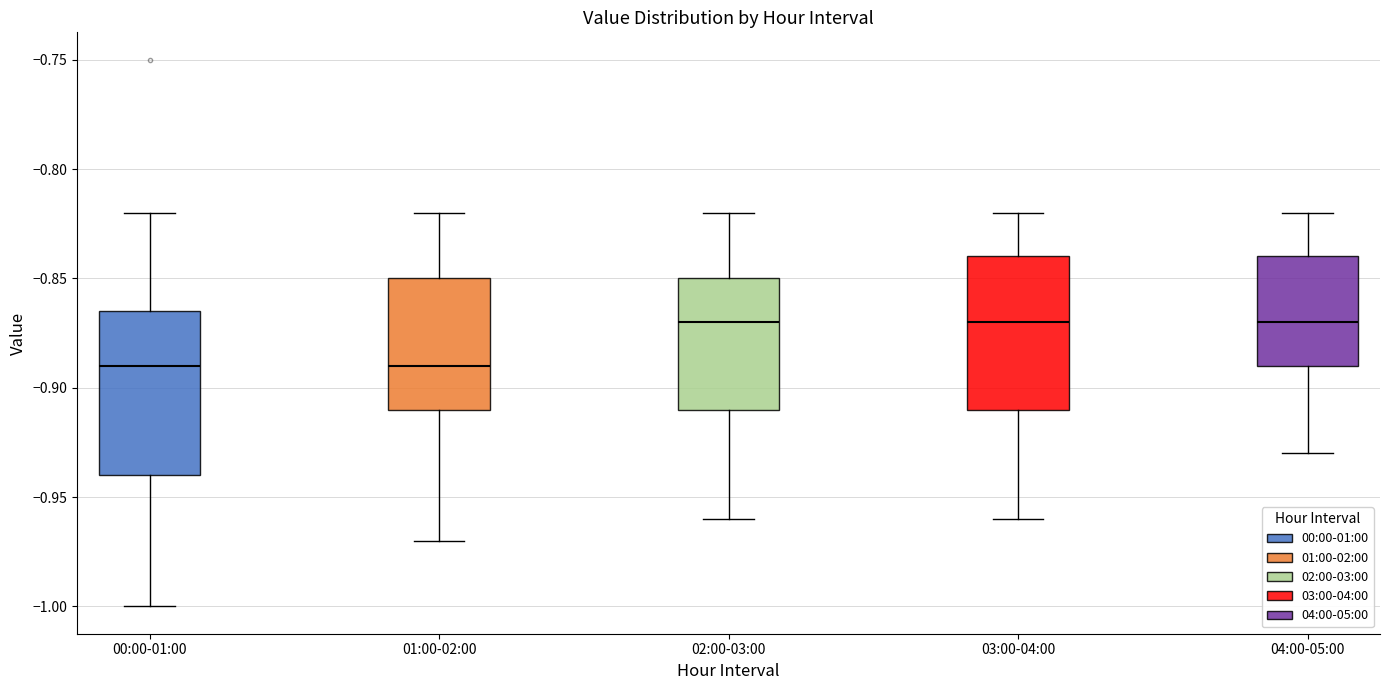

Reading left to right, read every box against the y-axis: the position of its median line, the range the box covers, and the ends of its whiskers. The values are not printed on the chart, so give them approximately, as read against the axis.

00:00-01:00: median -0.890, box -0.940 to -0.865, whiskers -1.000 to -0.820
01:00-02:00: median -0.890, box -0.910 to -0.850, whiskers -0.970 to -0.820
02:00-03:00: median -0.870, box -0.910 to -0.850, whiskers -0.960 to -0.820
03:00-04:00: median -0.870, box -0.910 to -0.840, whiskers -0.960 to -0.820
04:00-05:00: median -0.870, box -0.890 to -0.840, whiskers -0.930 to -0.820